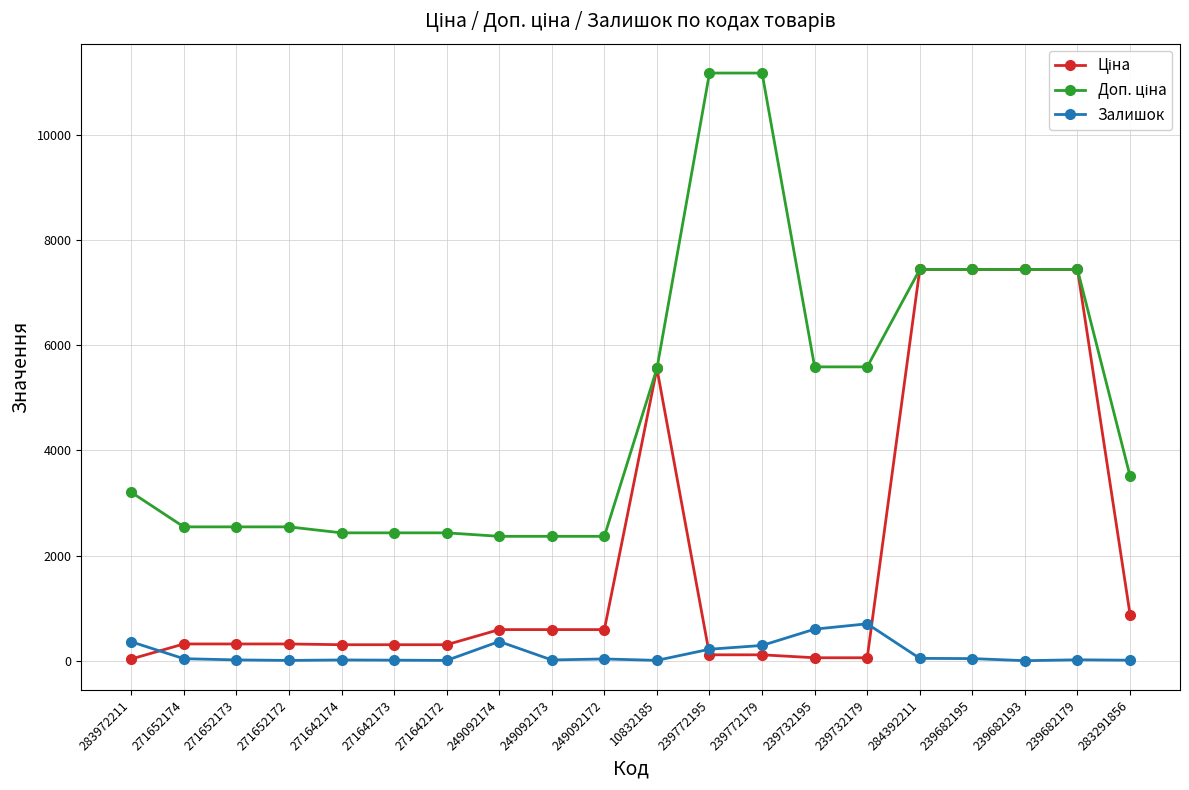

True or false: Залишок has more than 2 points higher than both neighbors.

True